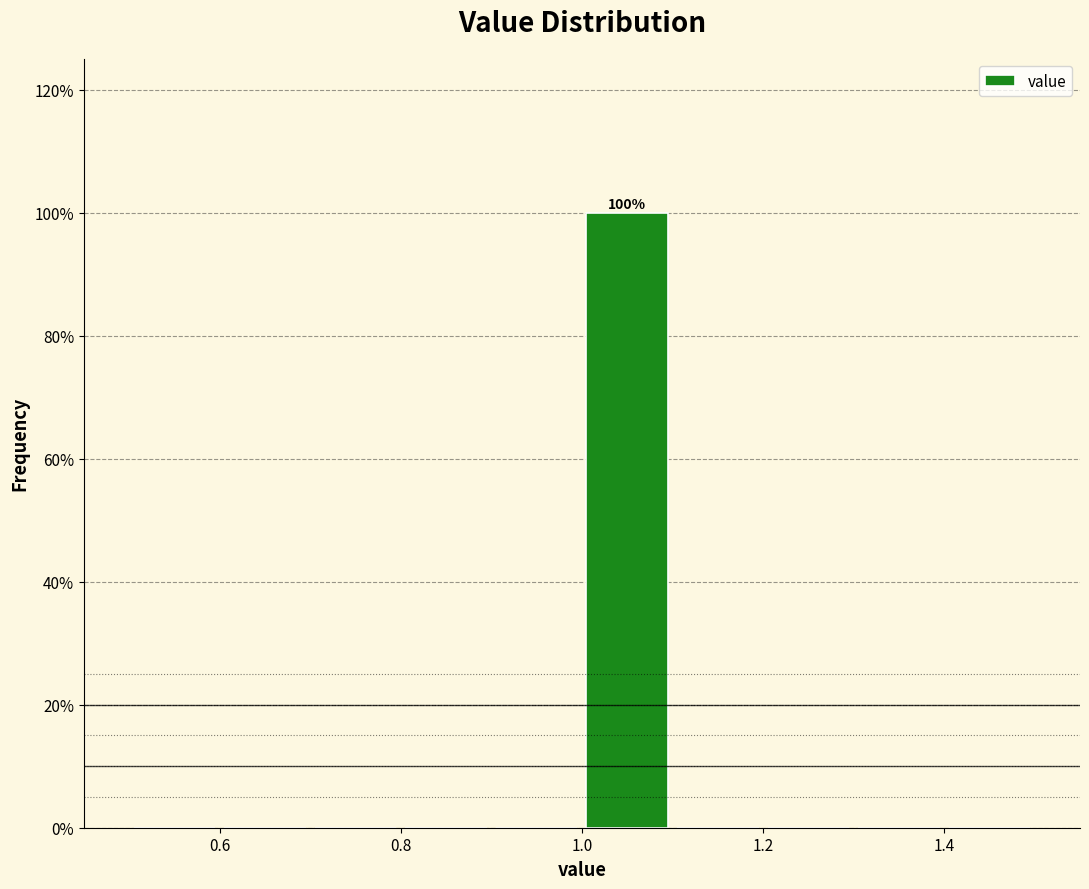

Over which range of the x-axis is the bar tallest?

1.0 to 1.1